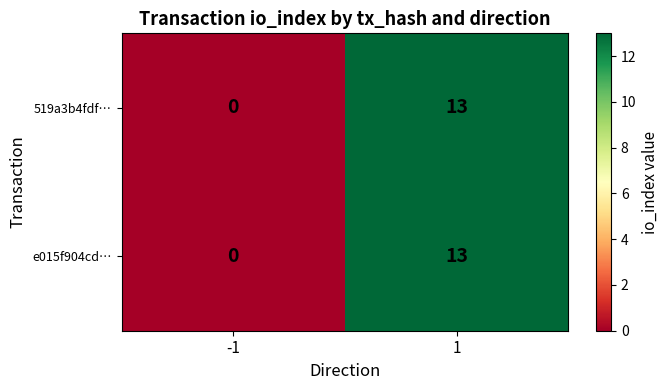

How many data points does each series have?

2